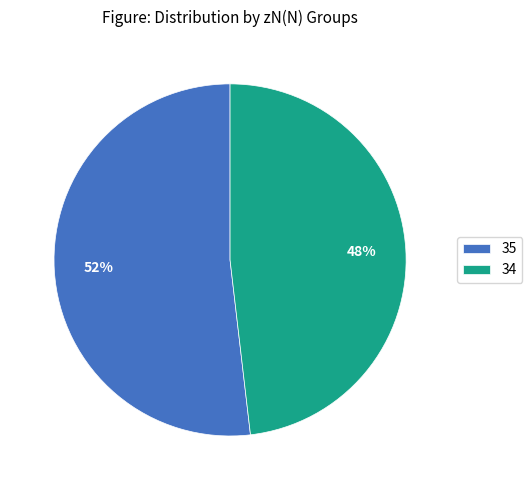

To the nearest percent, what is the difference between the largest and smallest slice percentages?

4%